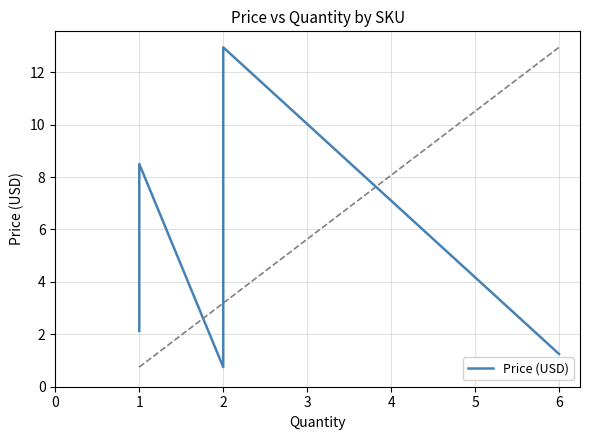

What is the sum of the values at 0 and 3?

10.6